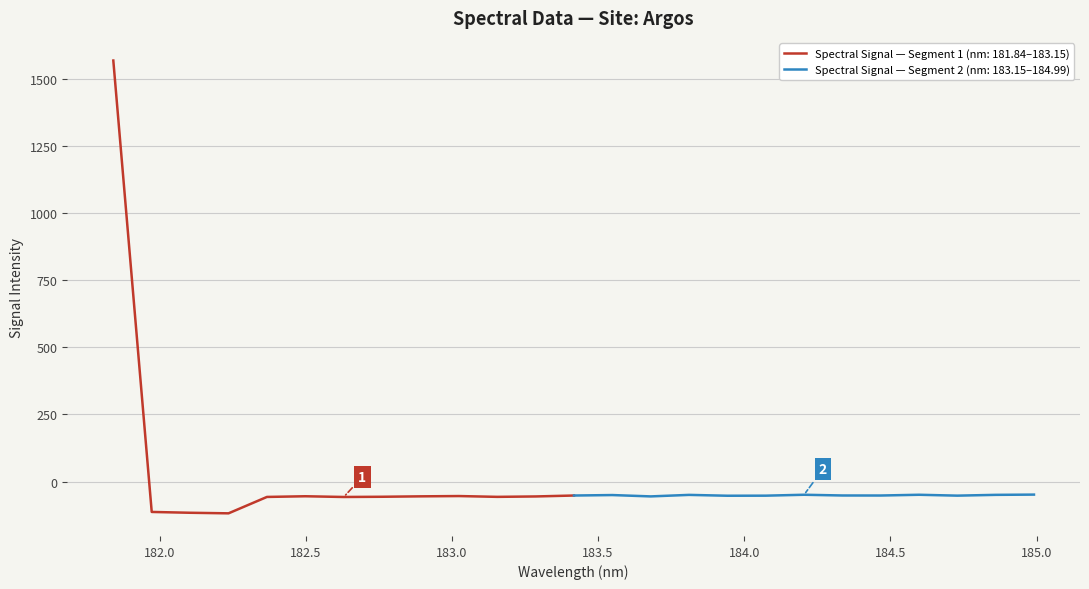

List the labels in order of value, largest first.

181.8418, 184.9911297472, 184.2046578328, 184.5979655002, 184.8600909338, 183.811206745, 183.5488263418, 184.3357763242, 184.46687888, 183.4176122368, 184.7290361848, 184.0735234058, 183.9423730432, 183.0238743082, 182.498667305, 182.8925964608, 183.6800245112, 183.2863821962, 182.7613026778, 183.15513622, 182.3673257152, 182.6299929592, 181.9732053322, 182.1045947288, 182.2359681898